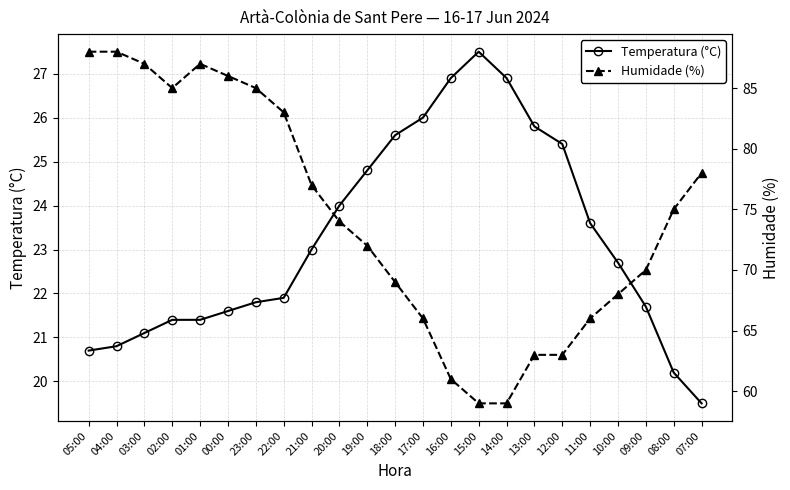

At how many categories does at least one series exceed 27?

23